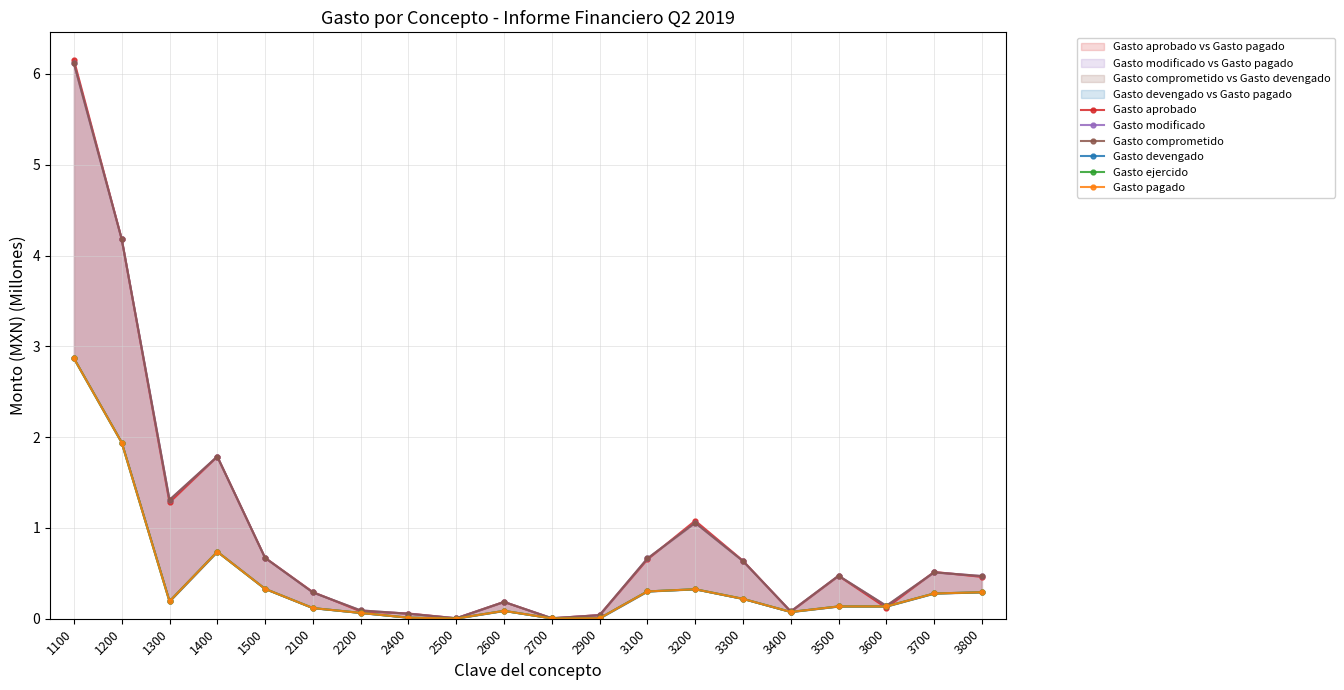

Which category has the lowest value across all series?

2500